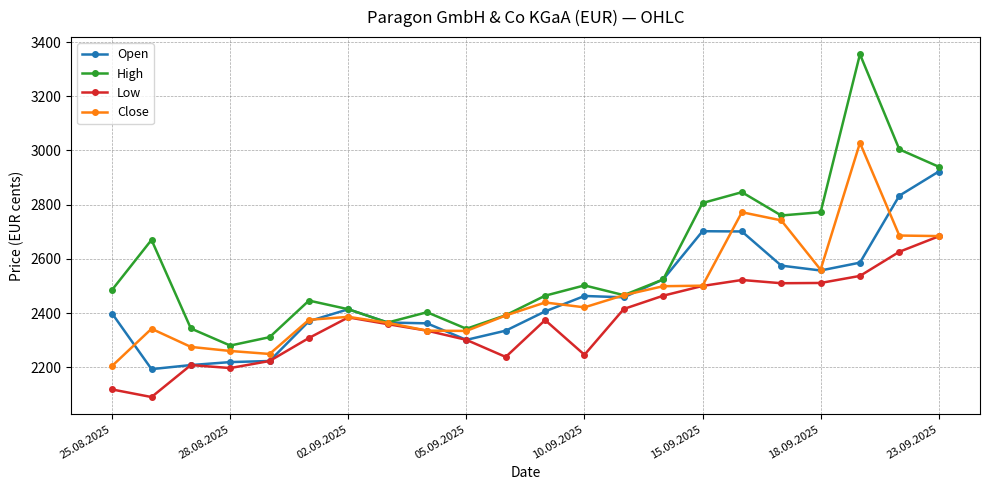

How many interior local valleys does the High series have?

5